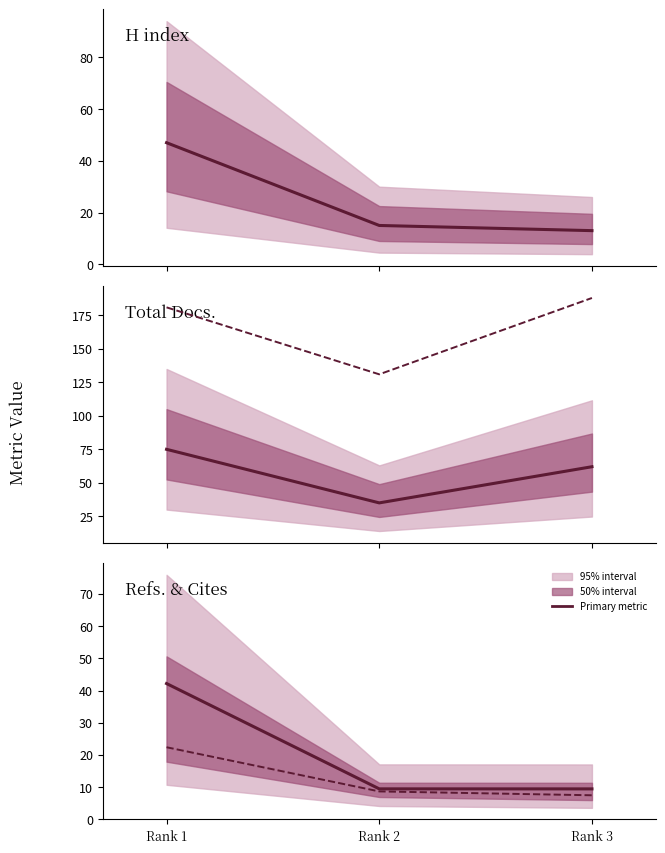

At which label is H index closest to 30?

Rank 2